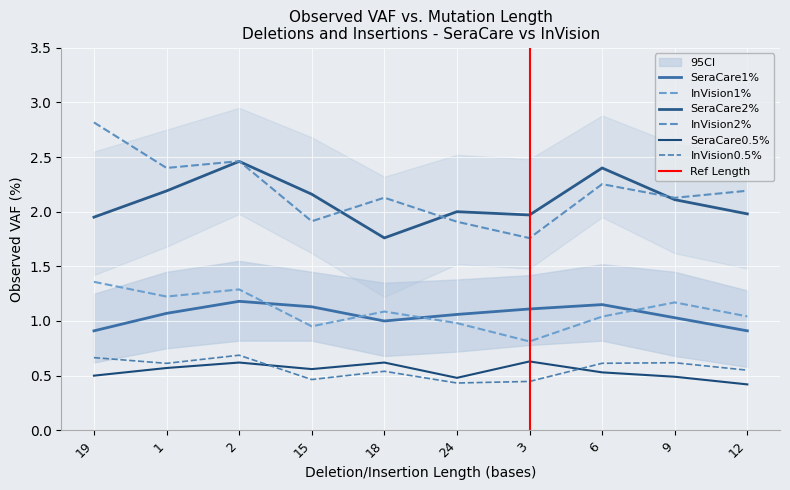

The SeraCare1% series shows 1.4 at 18. True or false?

False